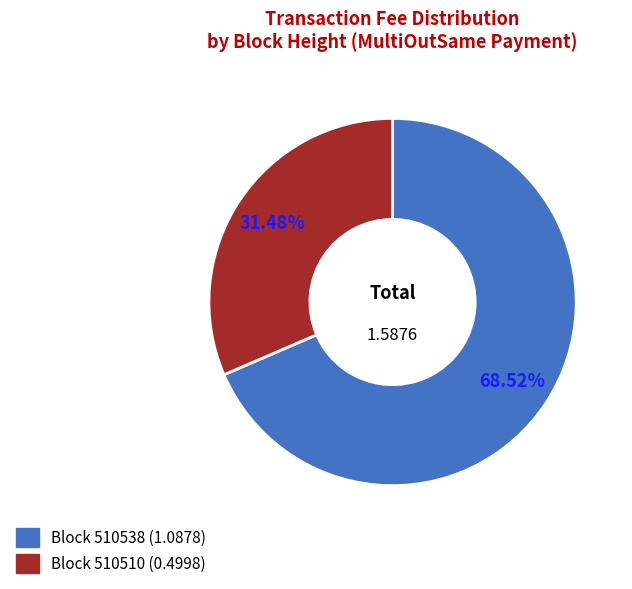

Does any single category account for the majority?

Yes